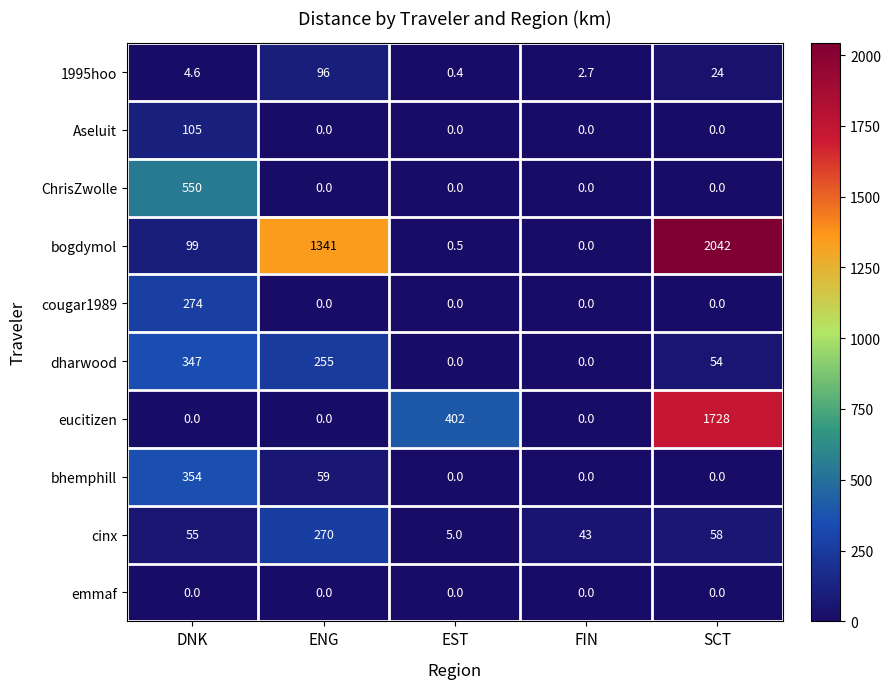

Between EST and SCT, which series saw the biggest shift?

bogdymol